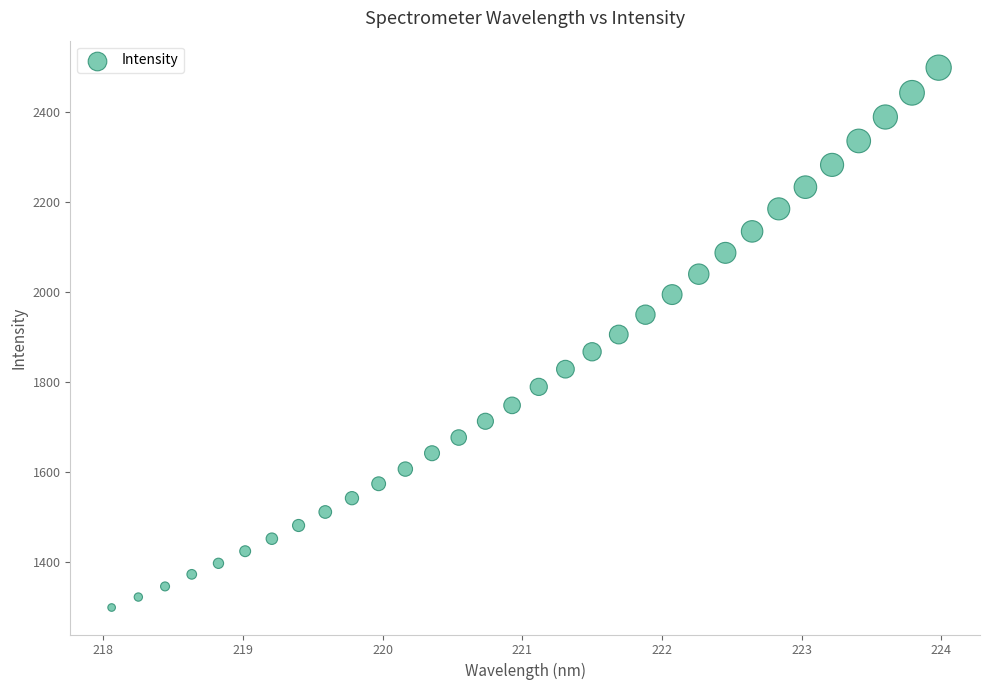

What is the range of X values (max minus min)?

5.9